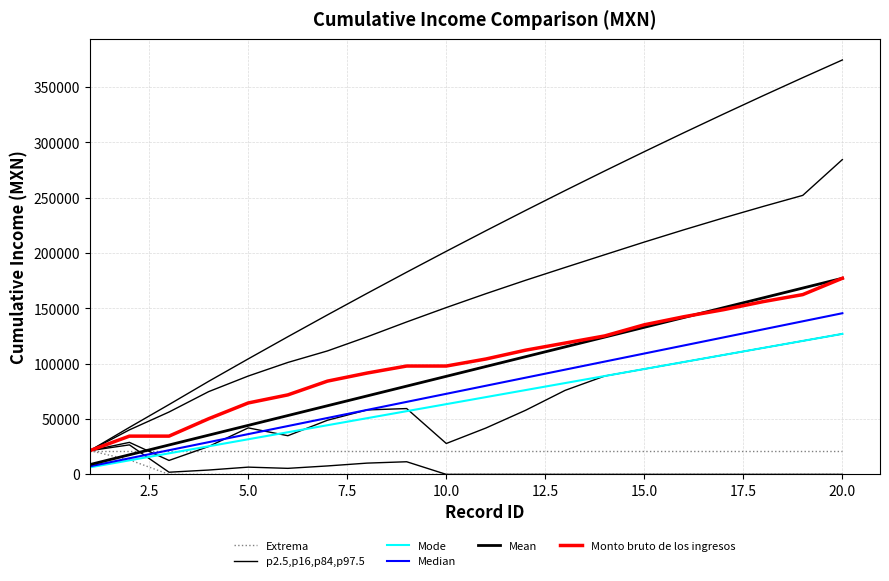

What is the lowest value of the Monto bruto de los ingresos series?

21452.0